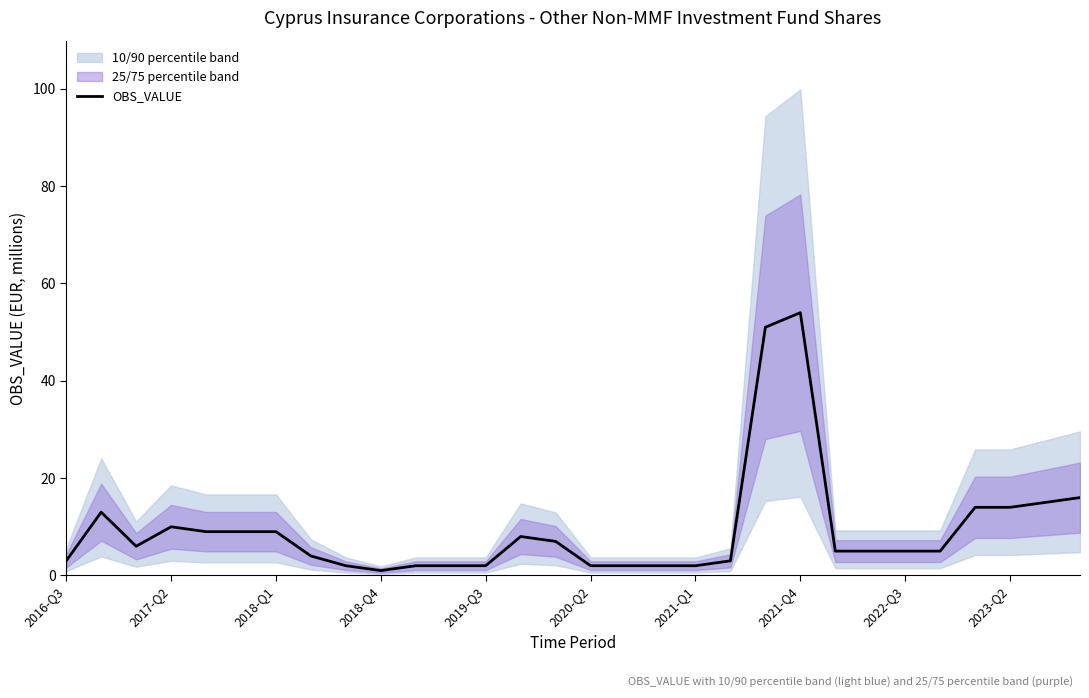

The value of OBS_VALUE at 2022-Q3 is 5. True or false?

True